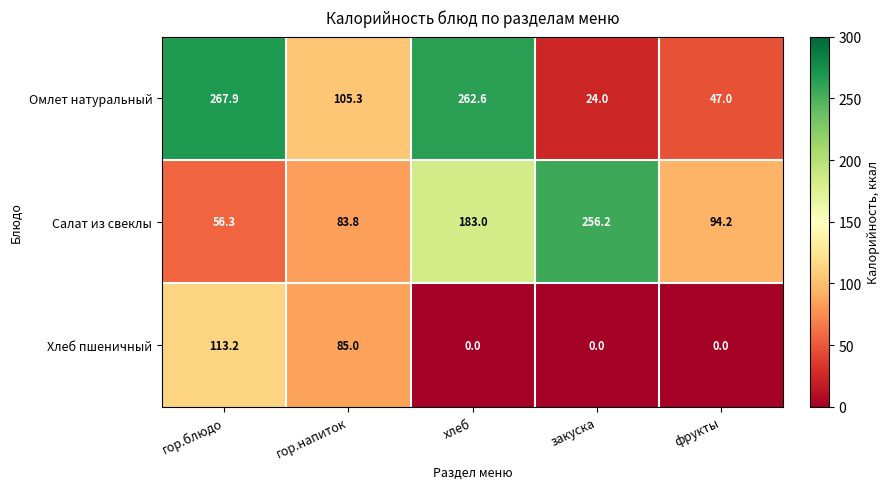

Which series has the largest total across all categories?

Омлет натуральный